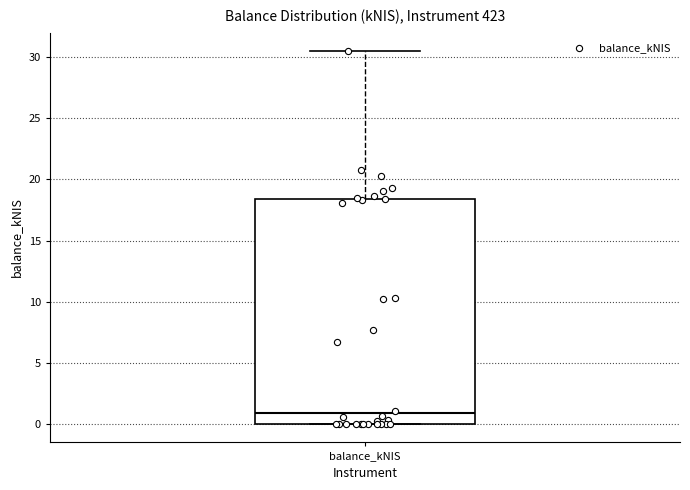

Where is the lower edge of the box for balance_kNIS on the y-axis? The values are not printed on the chart, so give them approximately, as read against the axis.

0.0